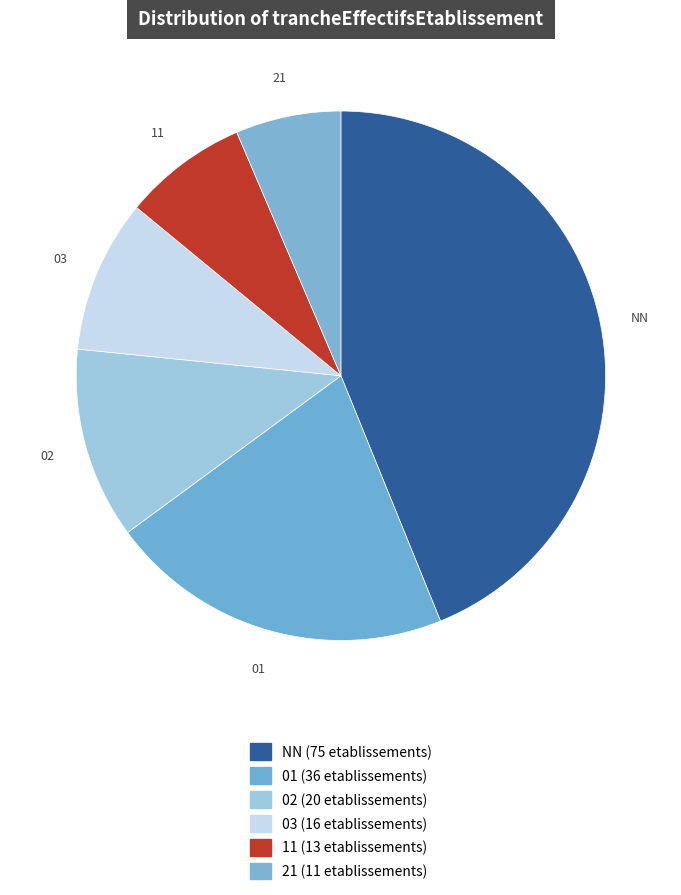

Is it true that 01 is 8% of the pie?

False